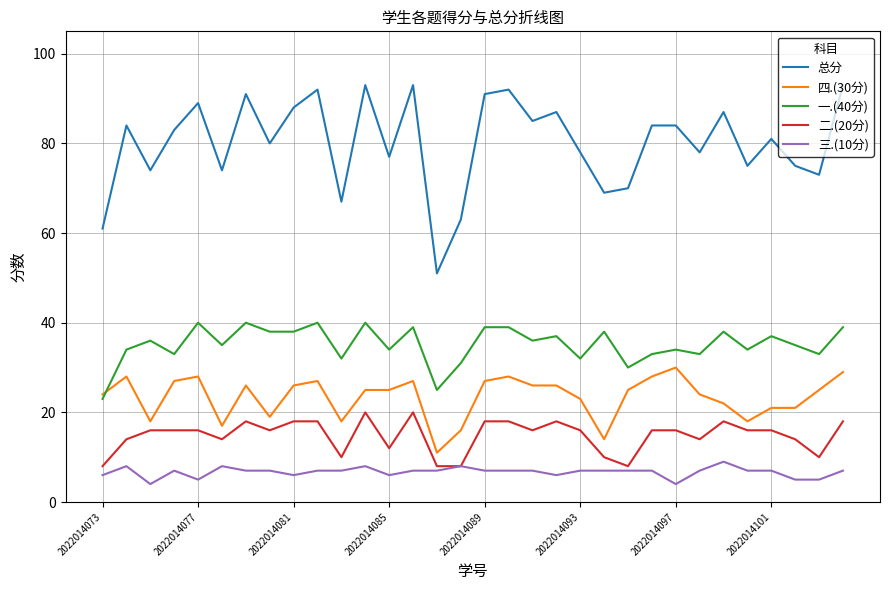

What is the smallest value displayed?

4